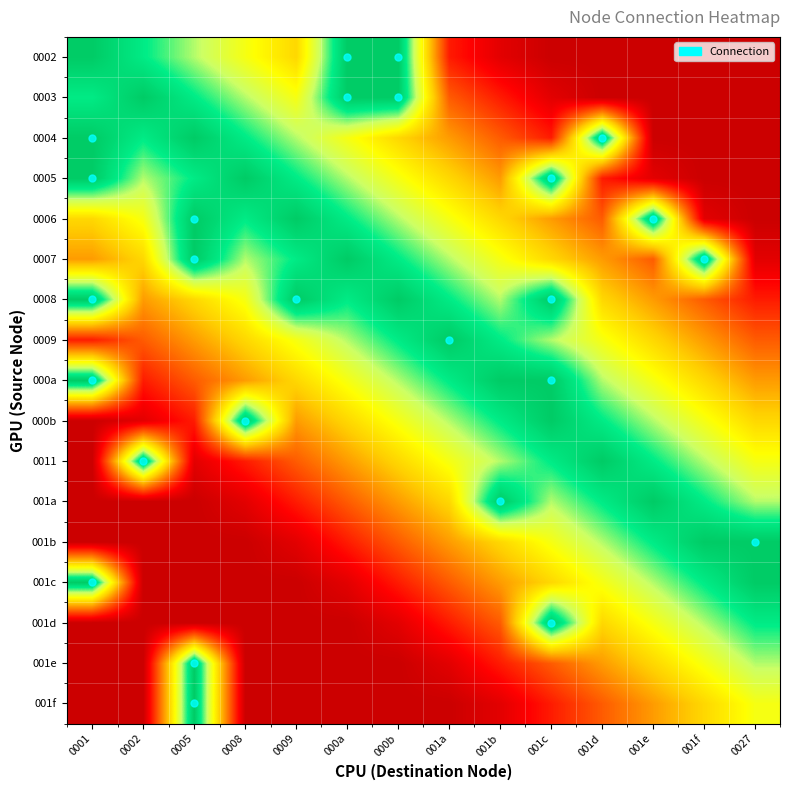

At 001a, list the series in order from largest to smallest.

0009, 0008, 000a, 0007, 000b, 0006, 0011, 0005, 001a, 0004, 001b, 0003, 001c, 0002, 001d, 001e, 001f